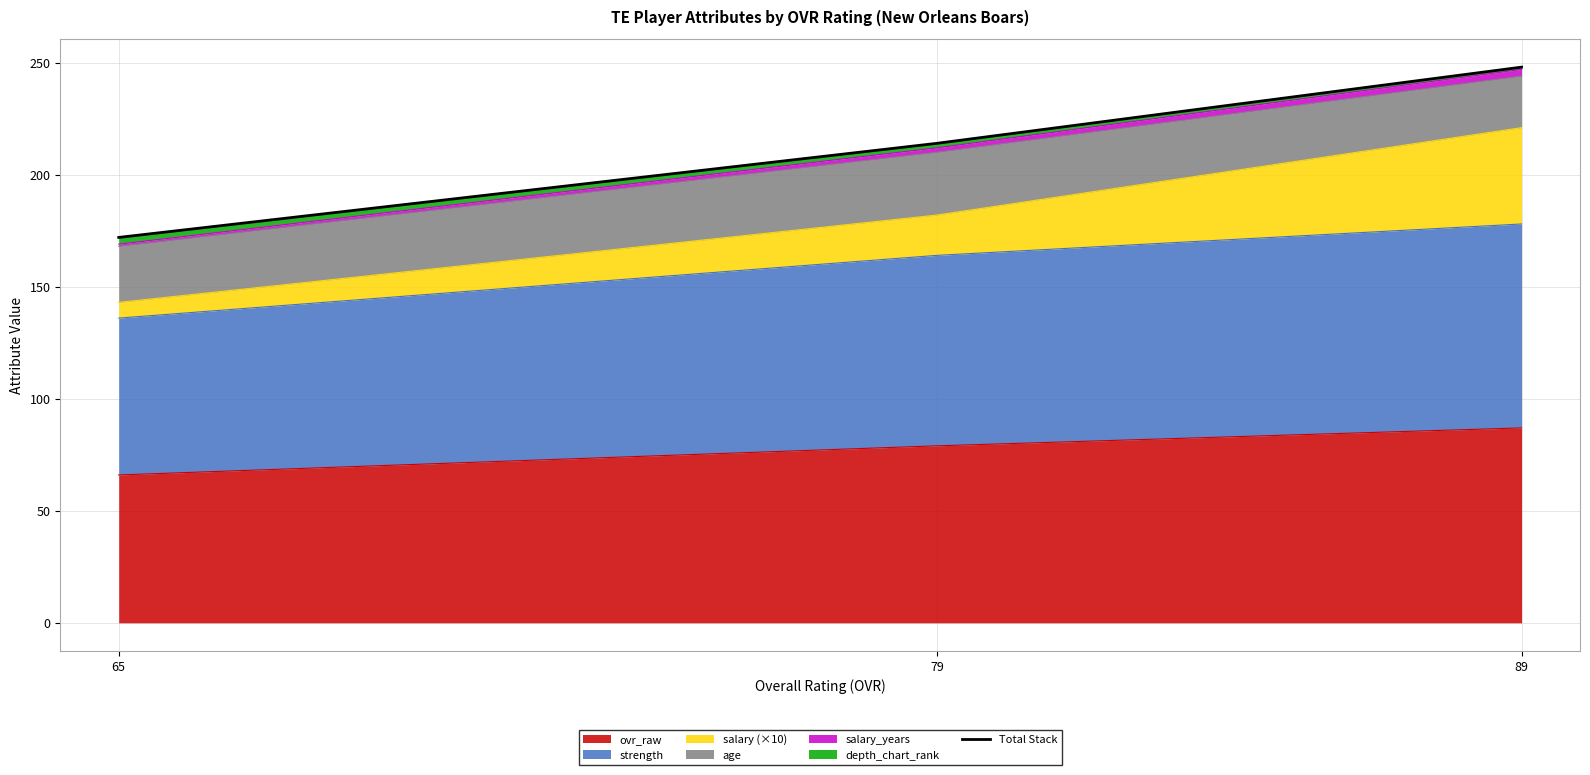

How many lines are shown in the chart?

1